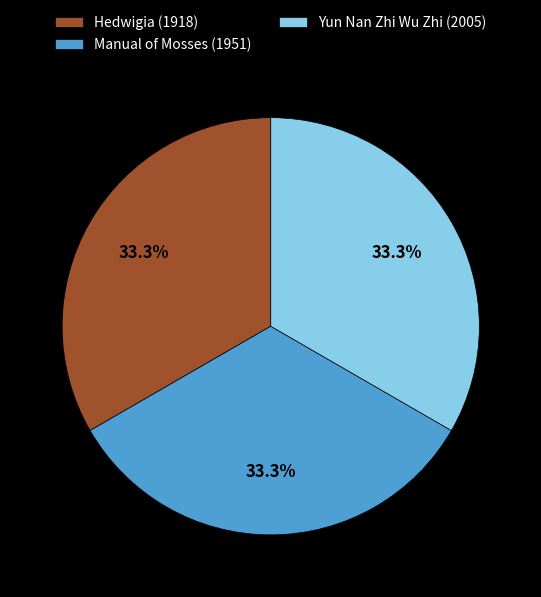

How many slices are in this pie chart?

3